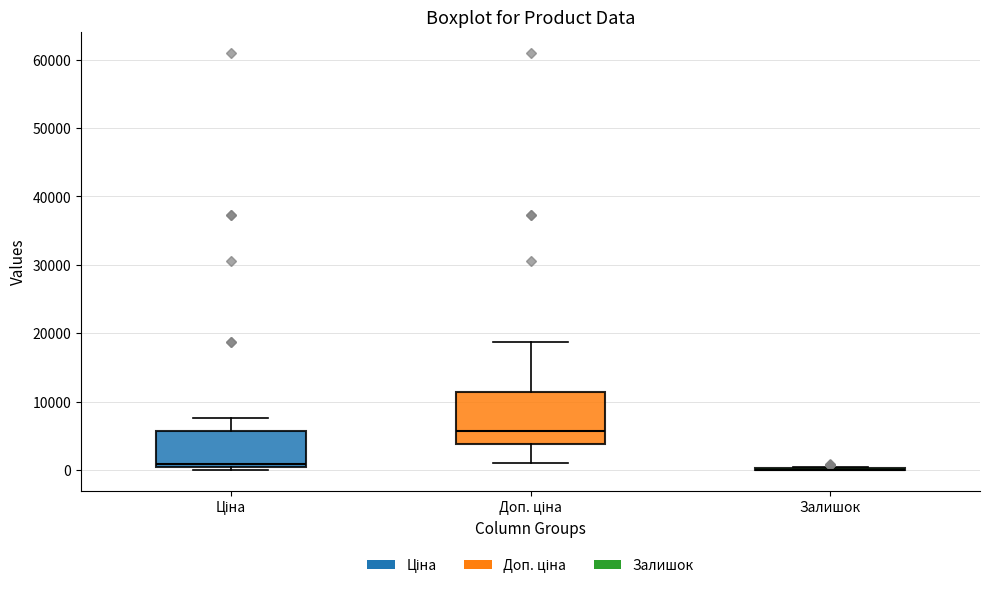

Which box is the tallest, from its lower edge to its upper edge?

Доп. ціна